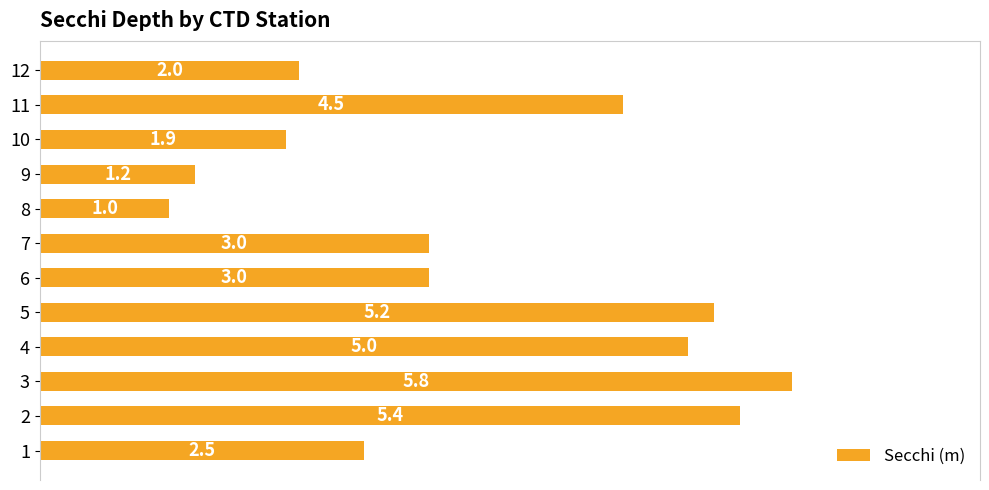

What is the maximum value shown in the chart?

5.8